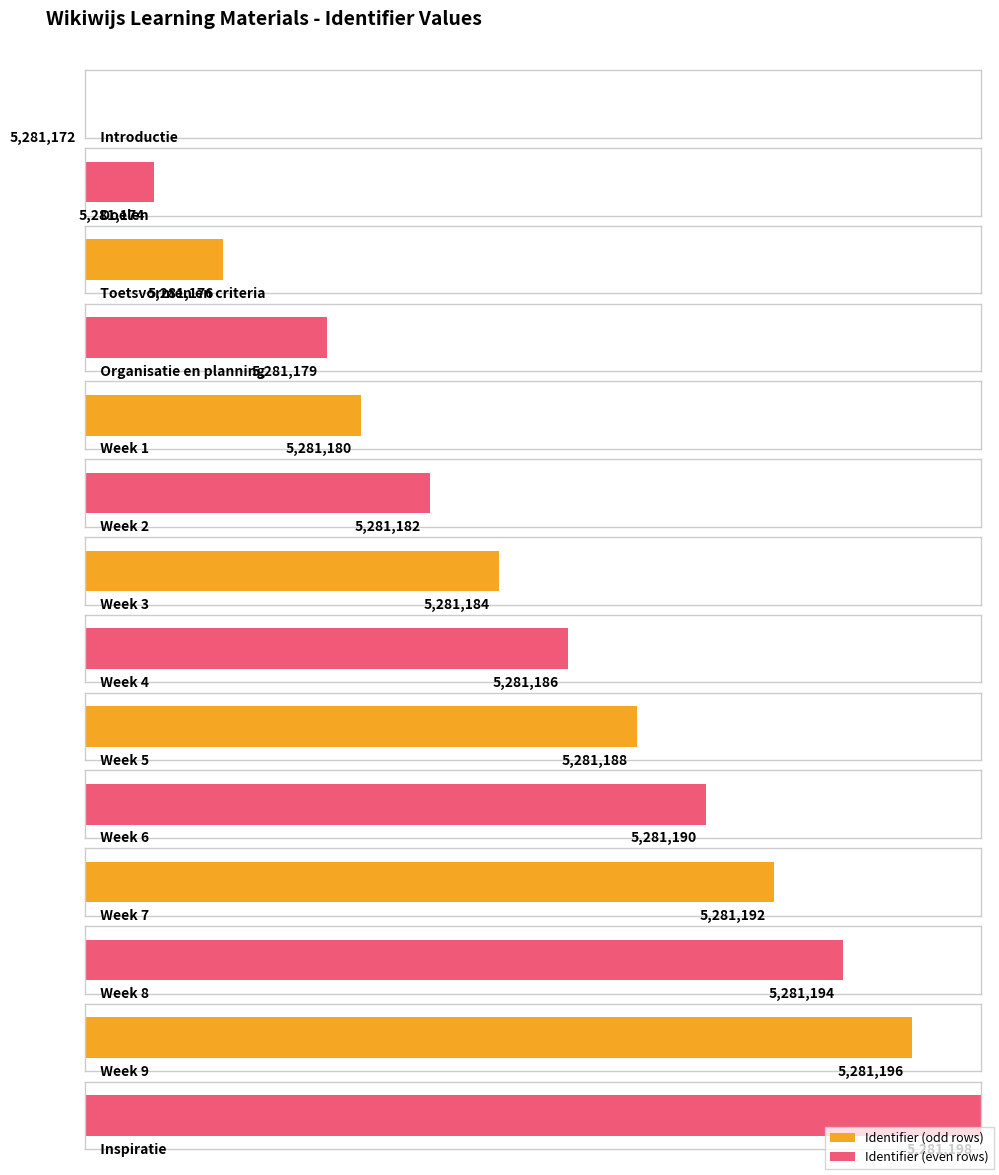

Between Doelen and Week 5, which is larger?

Week 5